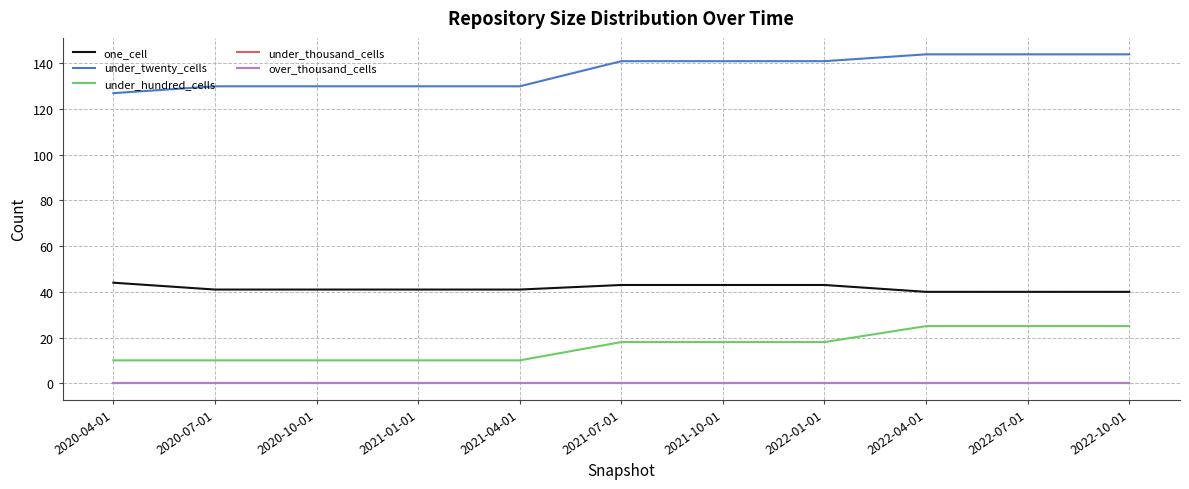

Is the value of under_thousand_cells at 2022-07-01 greater than the value of under_hundred_cells at 2022-10-01?

No